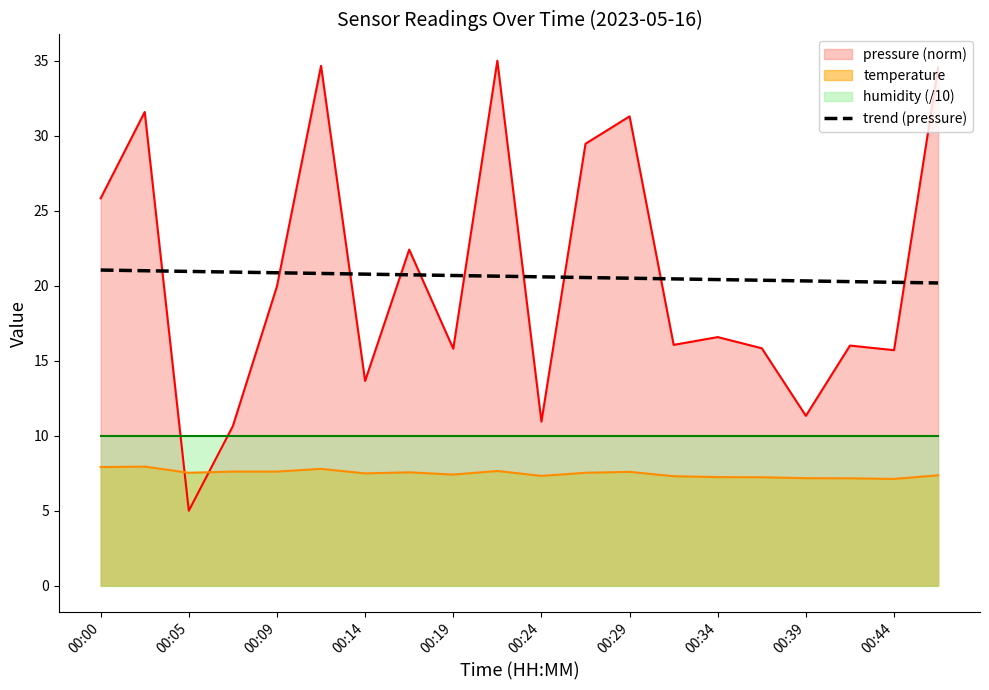

True or false: temperature and trend (pressure) intersect in this chart.

False